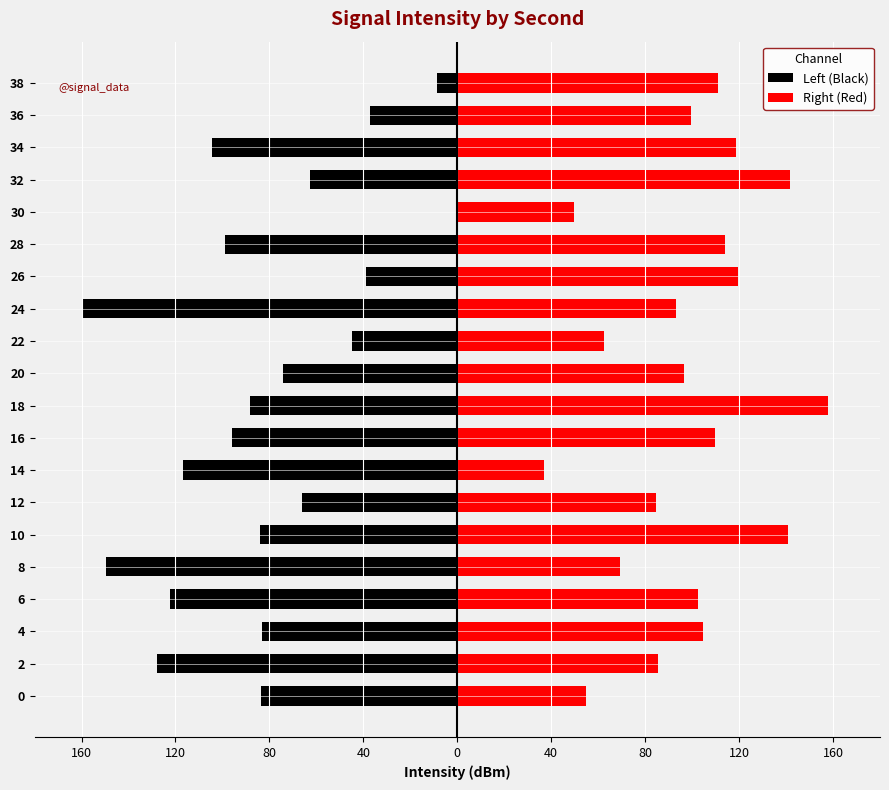

Reading left to right, transcribe all the data shown in this chart.

Left (Black): -83.5	-127.7	-83.0	-122.4	-149.5	-84.1	-66.1	-116.9	-96.1	-88.1	-74.2	-44.6	-160.0	-38.9	-98.8	0.0	-62.9	-104.6	-37.4	-8.5
Right (Red): 55.0	85.4	104.7	102.5	69.2	140.8	84.4	37.0	109.7	157.7	96.5	62.3	93.3	119.6	114.2	49.6	141.8	118.9	99.3	111.2